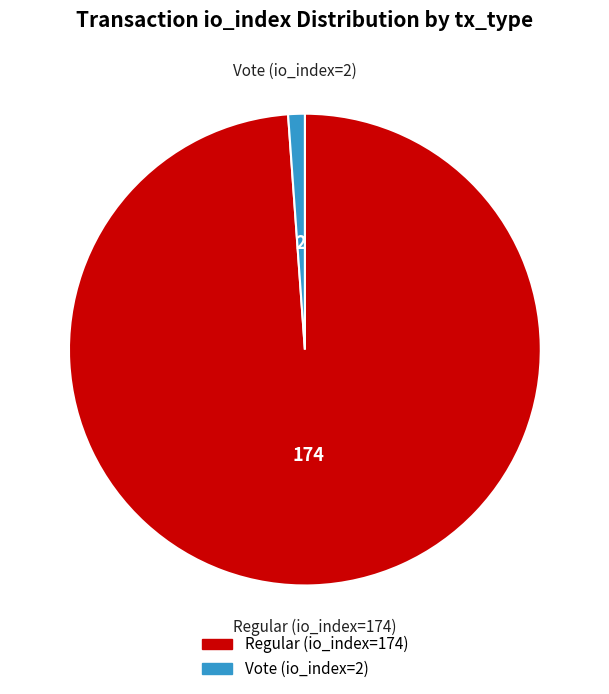

What is the smallest slice in the pie chart?

Vote (io_index=2)